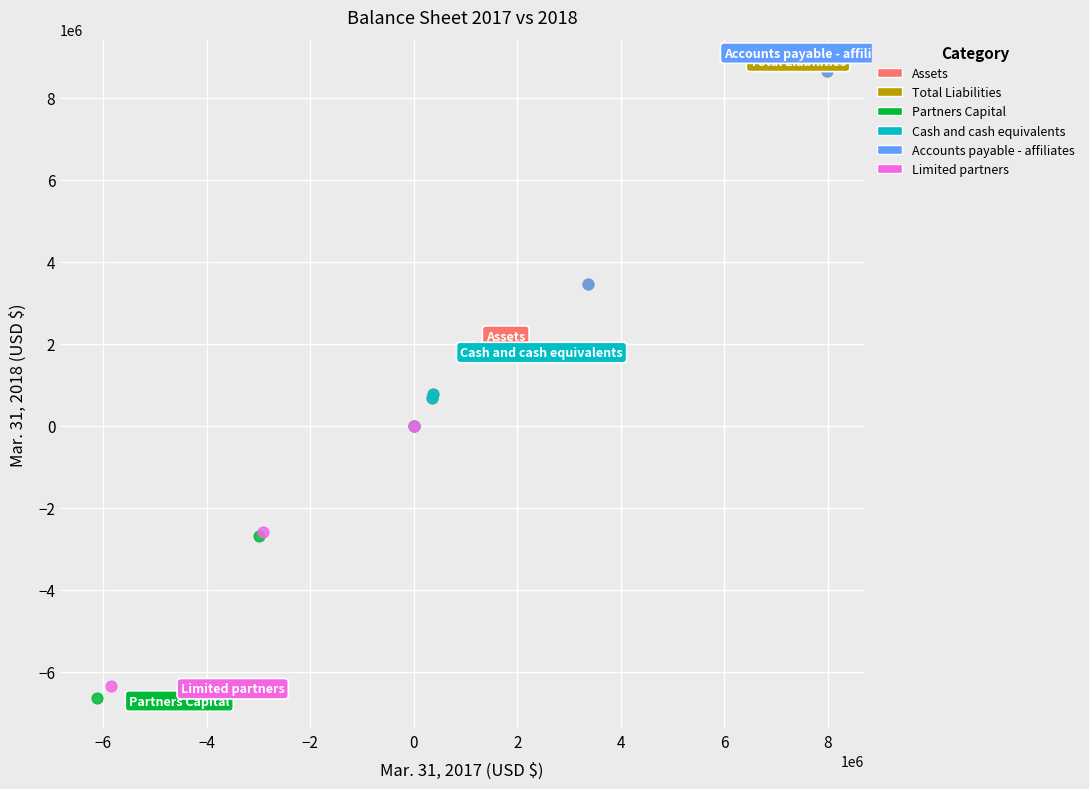

Which series has the widest spread of Y values?

Total Liabilities